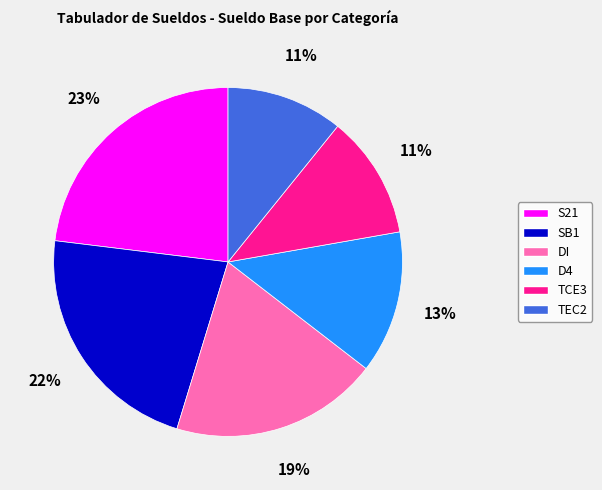

How many segments does this pie chart have?

6